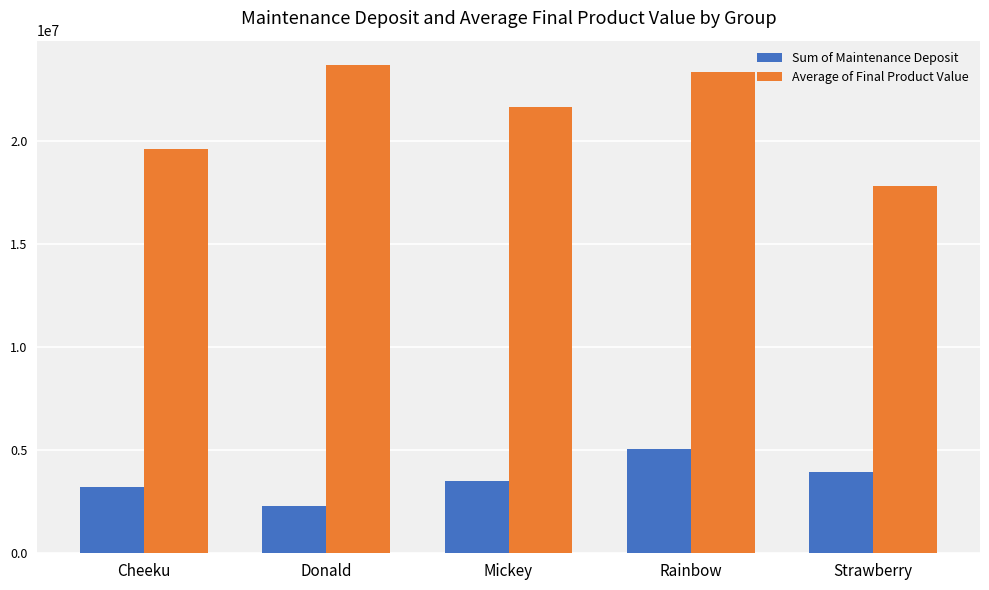

Reading right to left, list all the values displayed in this chart.

Sum of Maintenance Deposit: Strawberry=3931756.0	Rainbow=5055341.0	Mickey=3500541.0	Donald=2311882.0	Cheeku=3228028.0
Average of Final Product Value: Strawberry=17786195.7	Rainbow=23348911.5	Mickey=21646157.0	Donald=23665186.8	Cheeku=19579770.3